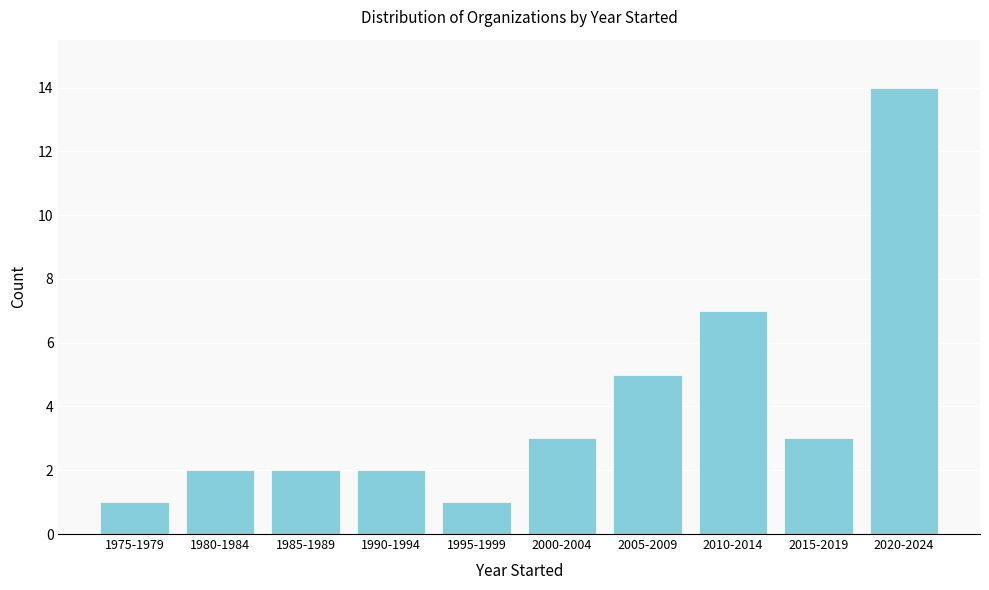

Reading left to right, list all the values displayed in this chart.

1	2	2	2	1	3	5	7	3	14